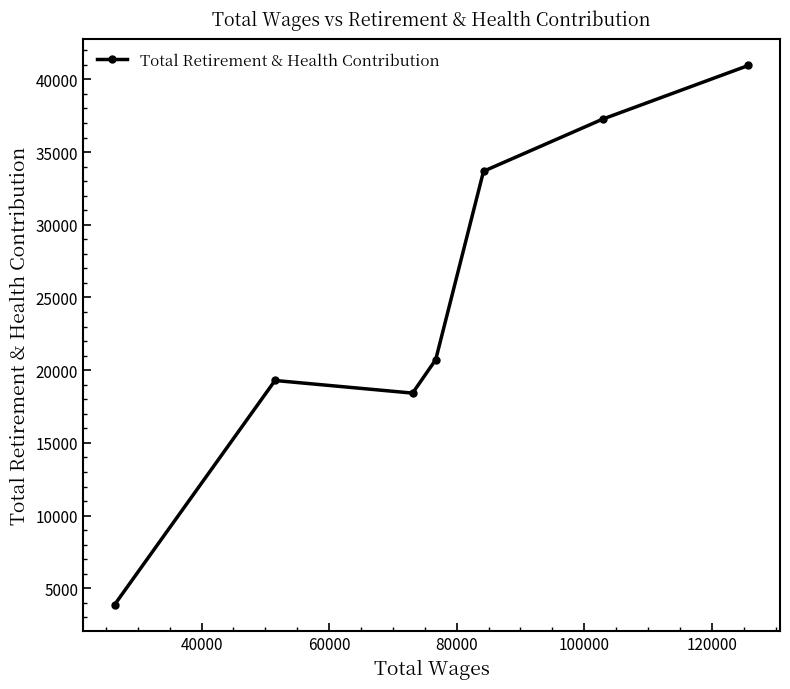

True or false: the data has more than 1 interior local peaks.

False